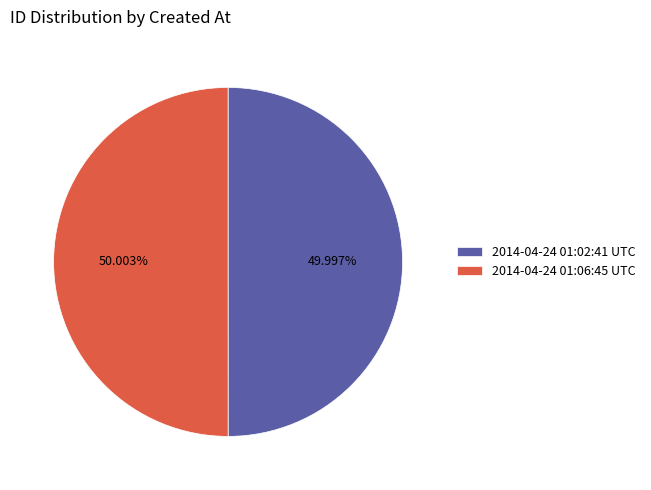

Is there a majority slice in this chart?

Yes